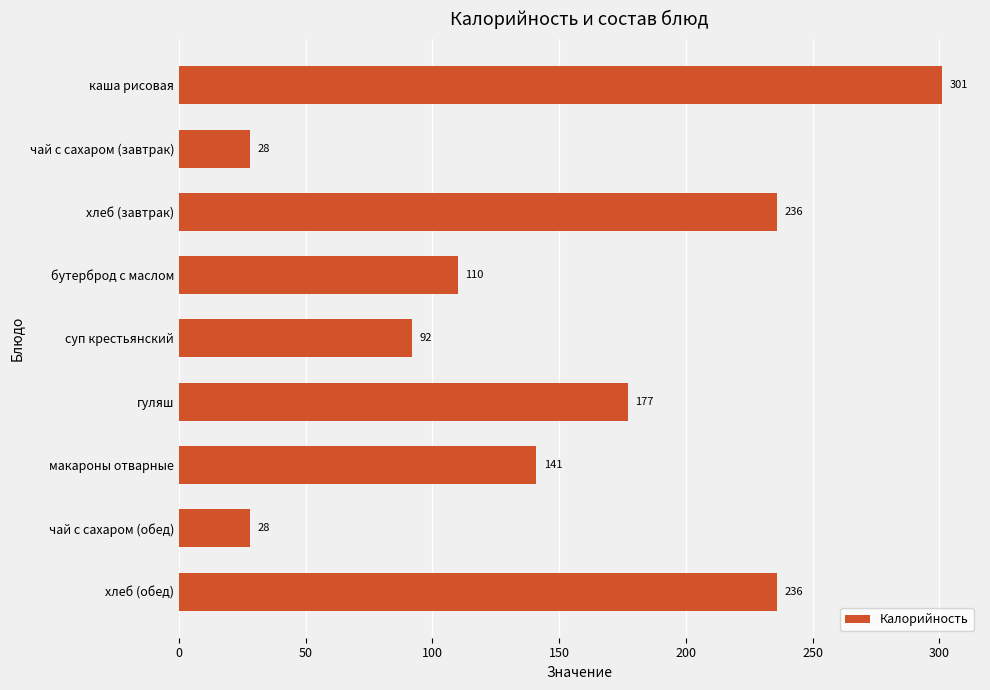

Are the bars horizontal?

Yes